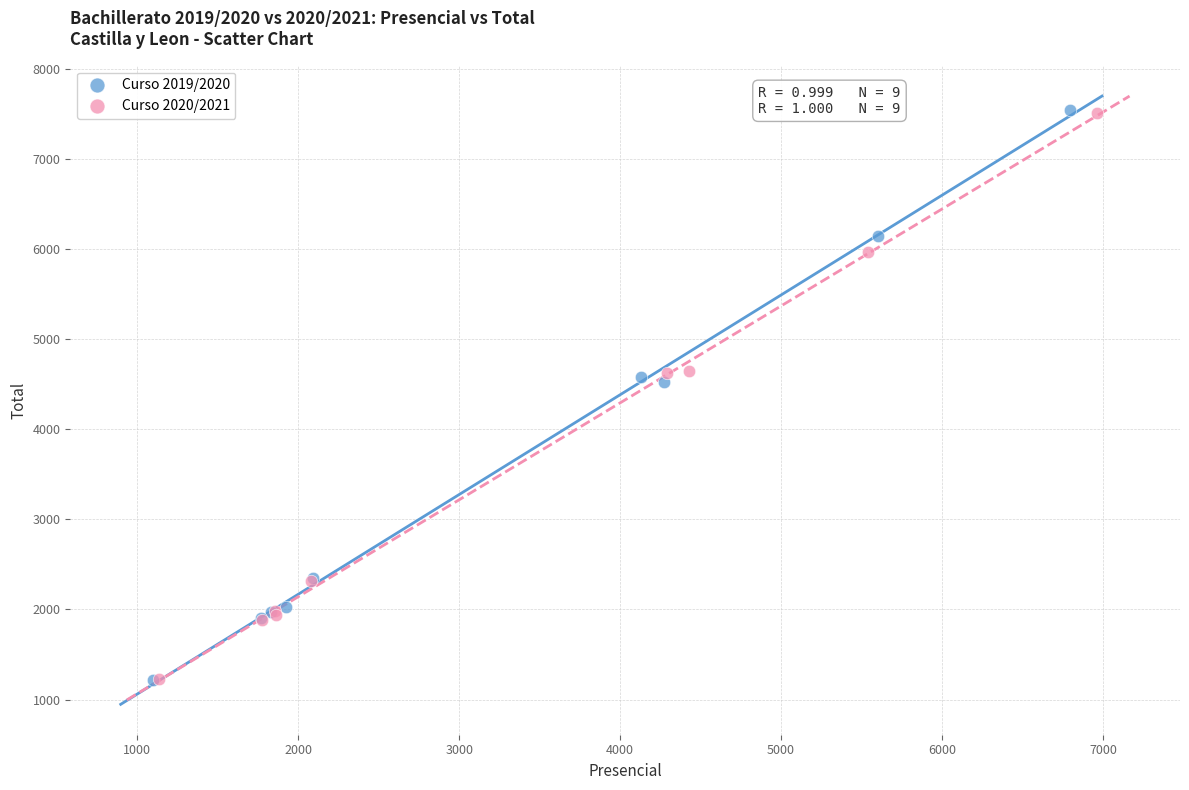

Which series has the widest spread of Y values?

Curso 2019/2020